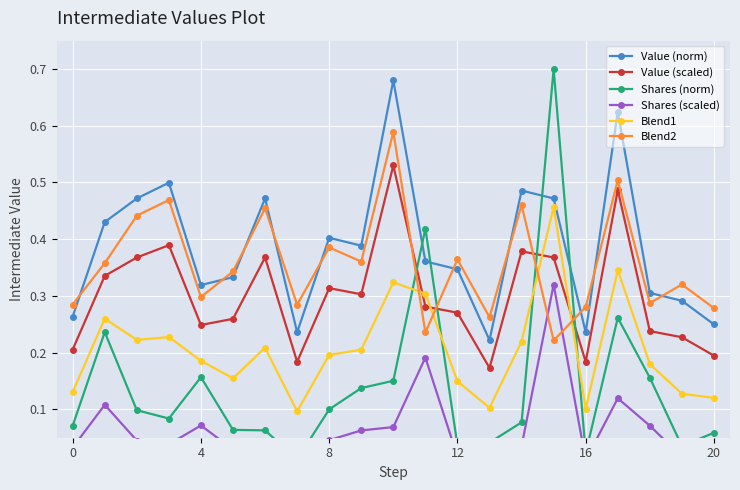

What is the value of the Shares (norm) point at the 6th from the left?

0.1